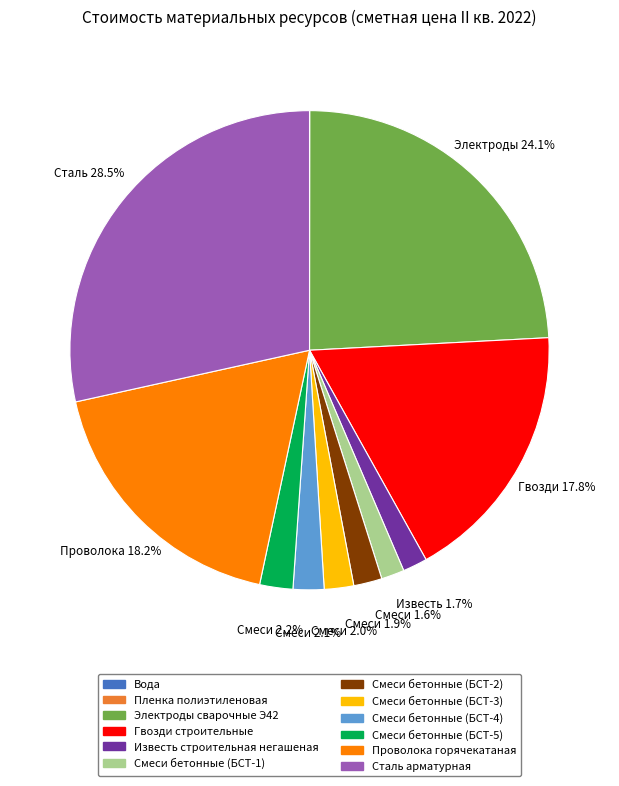

To the nearest percent, what percentage of the pie is Смеси бетонные (БСТ-2)?

2%